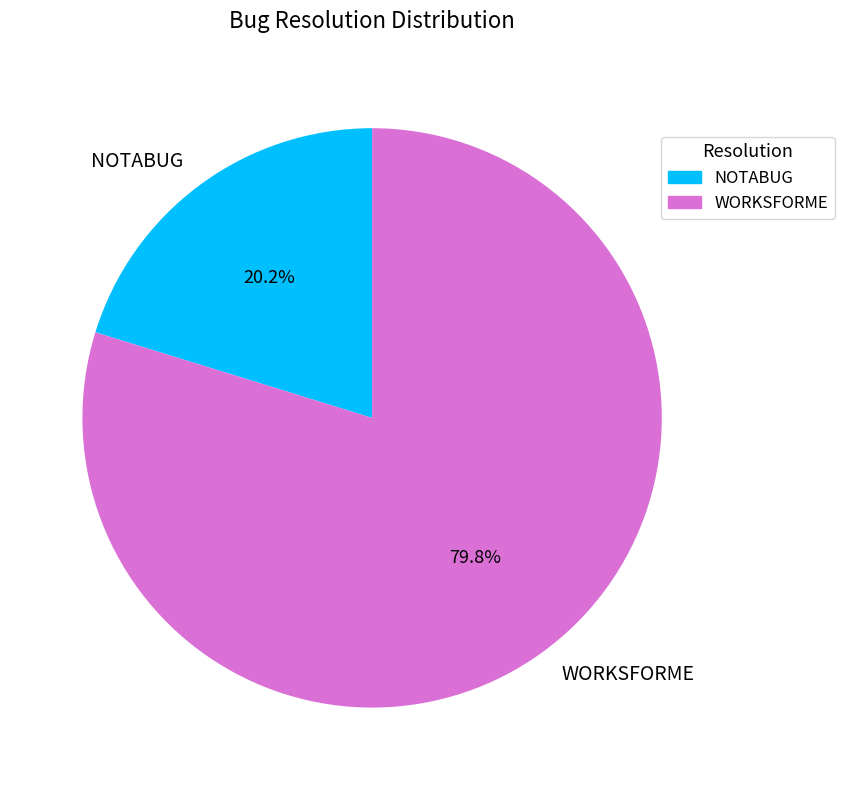

Combined, do WORKSFORME and NOTABUG account for over 50%?

Yes